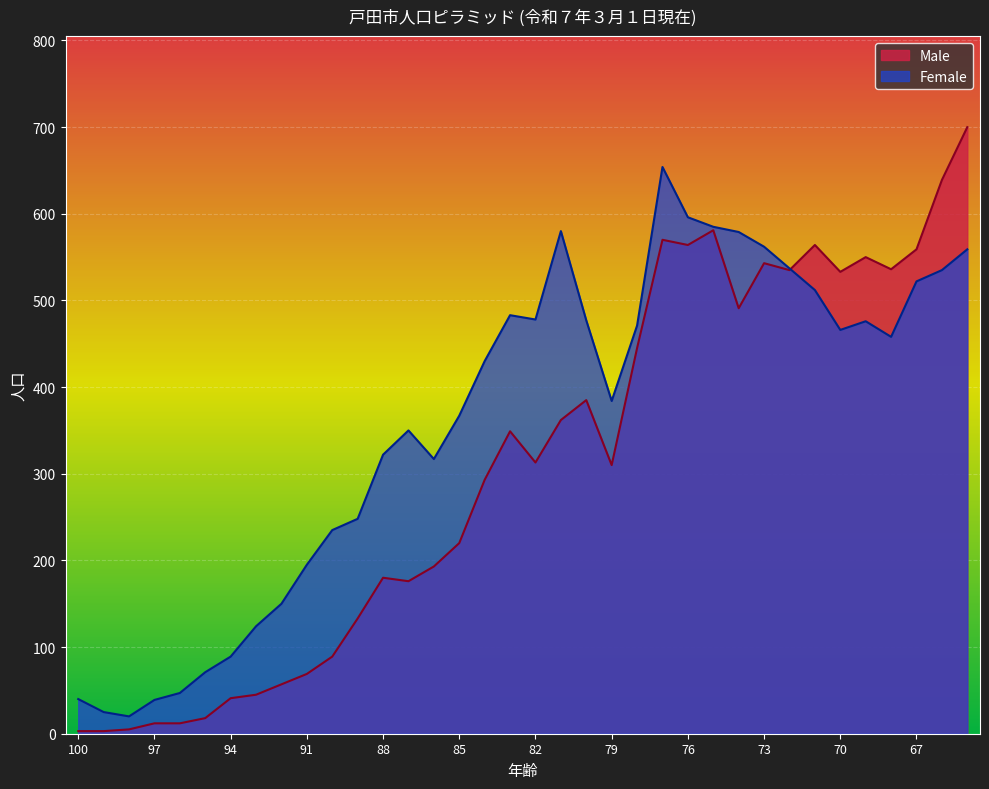

After their last crossing, which series has the higher values: Male or Female?

Male